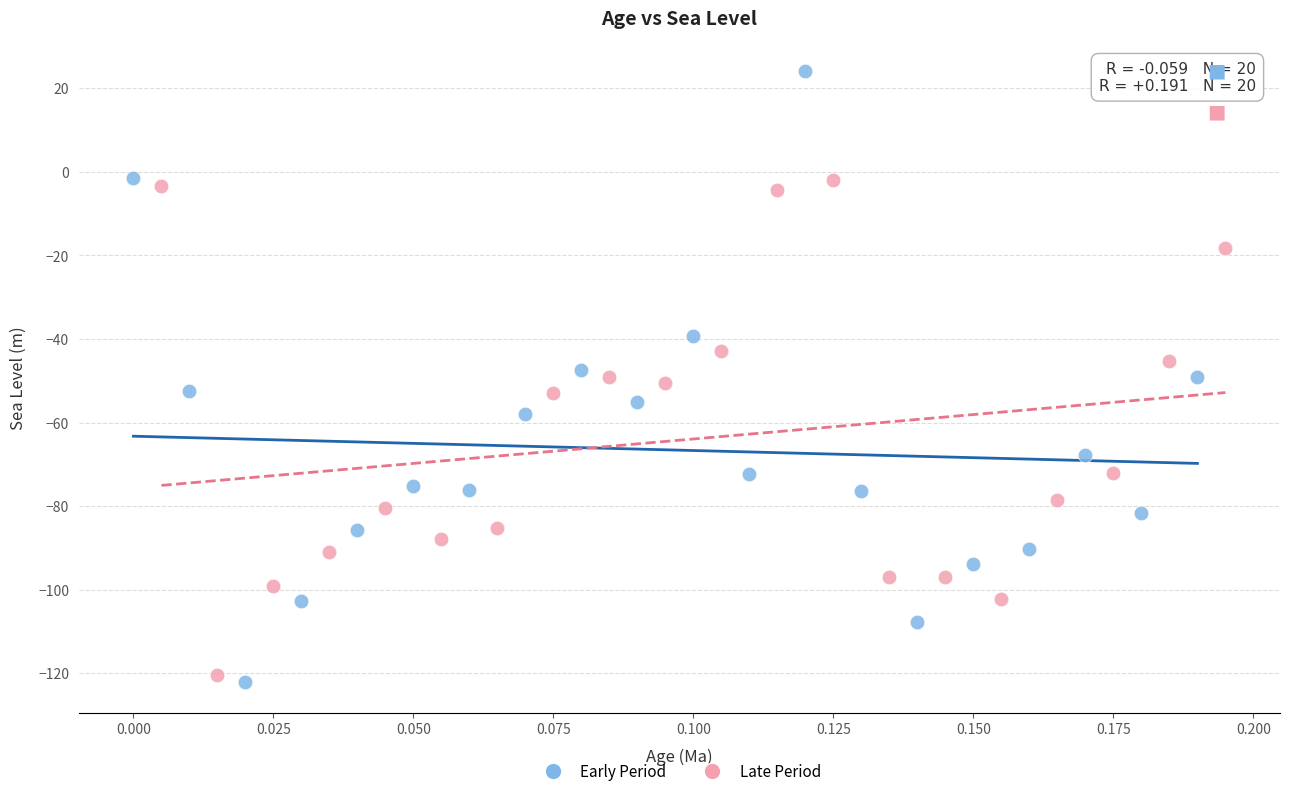

Which series has the widest spread of Y values?

Early Period